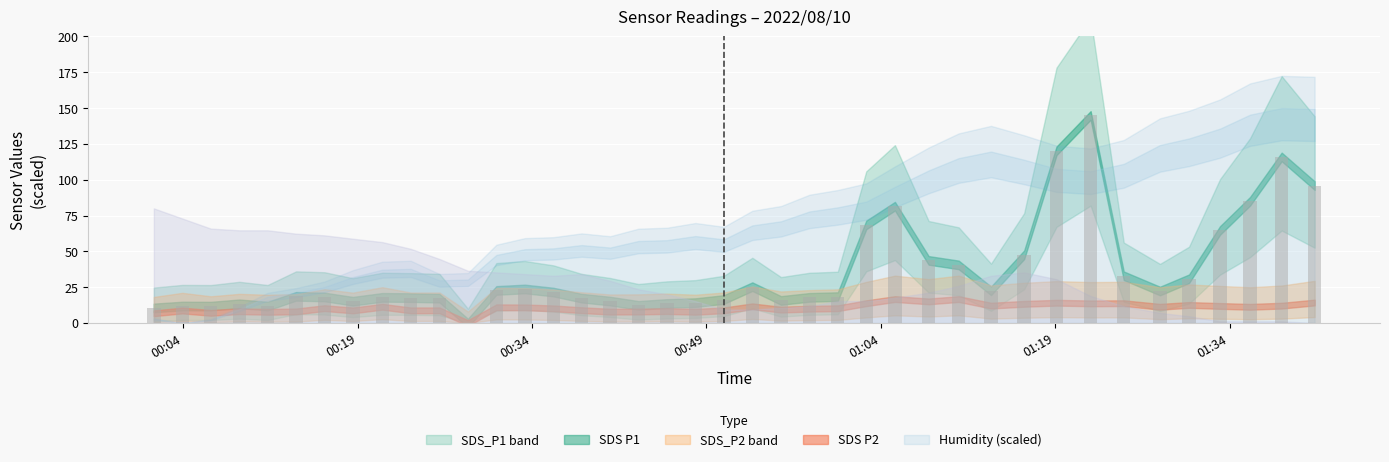

Read the SDS_P2 value at 15.

8.9